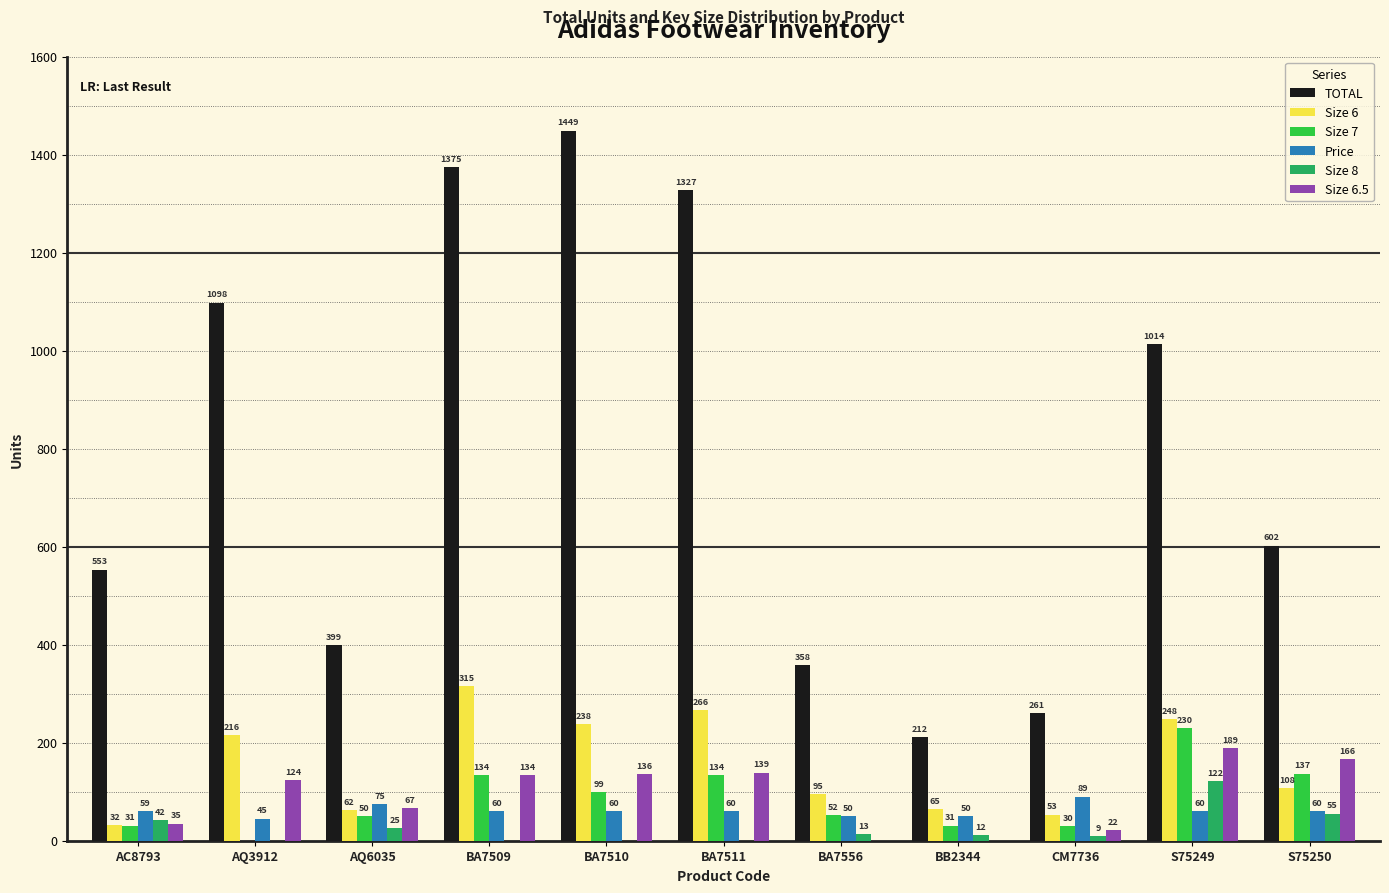

Which series changed the most between BB2344 and S75249?

TOTAL